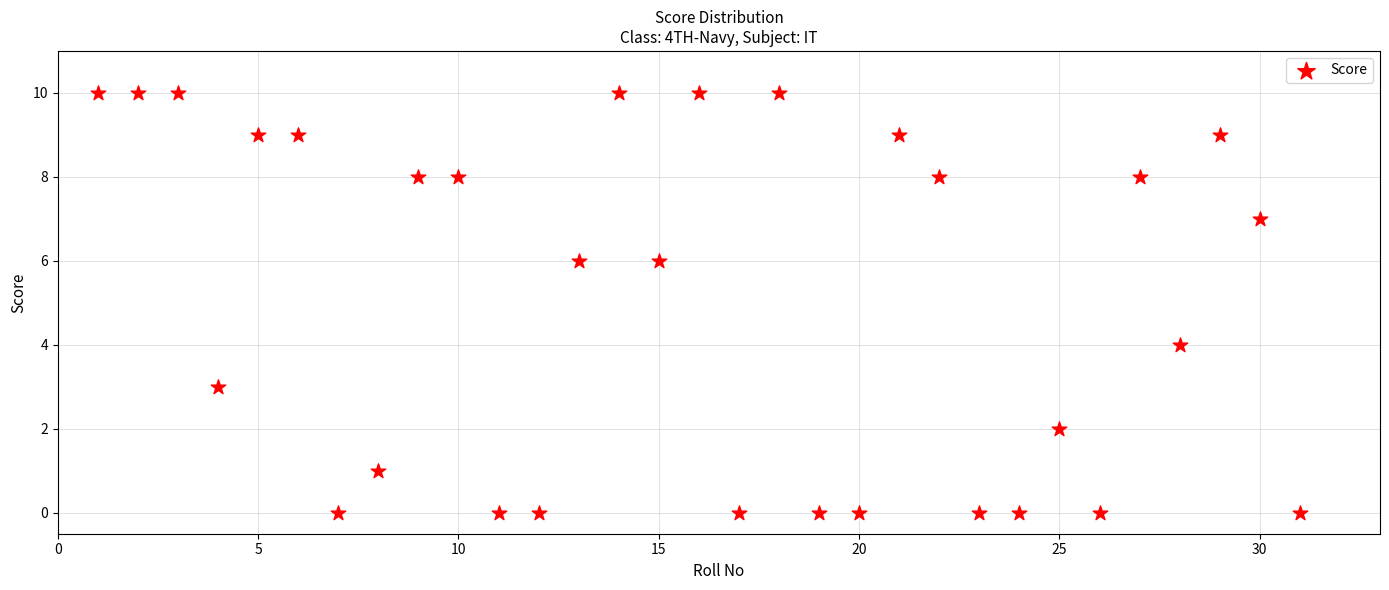

What is the range of Y values (max minus min)?

10